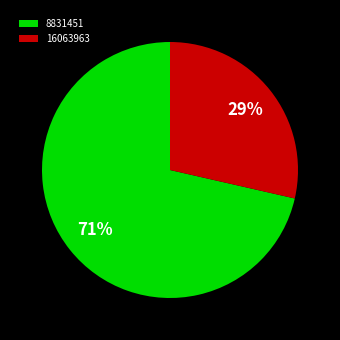

Rank the categories by value from highest to lowest.

8831451, 16063963